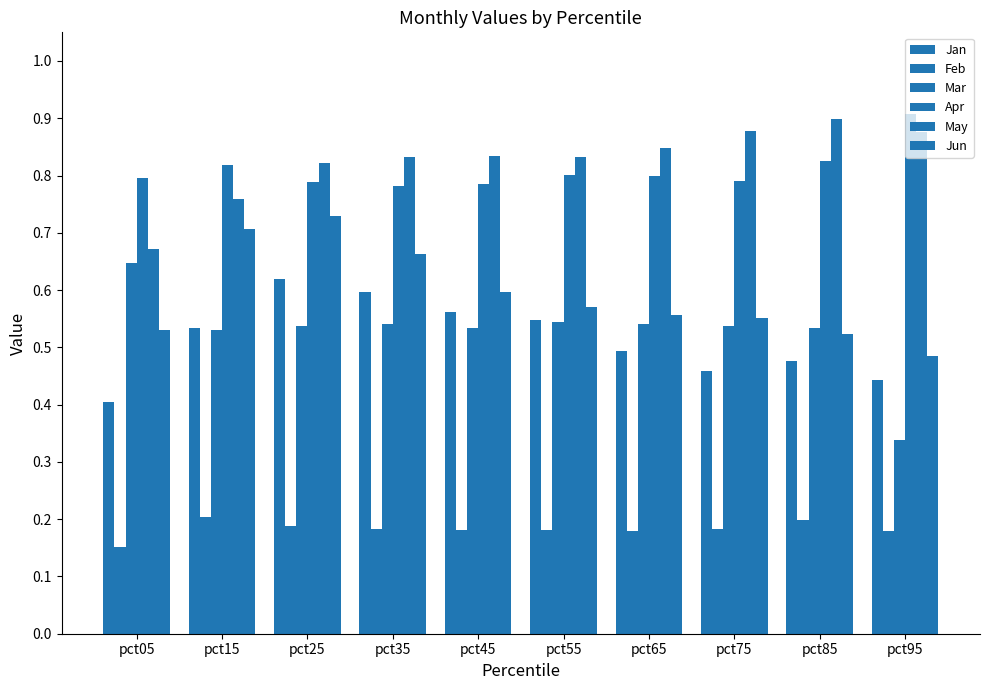

Are the bars horizontal?

No